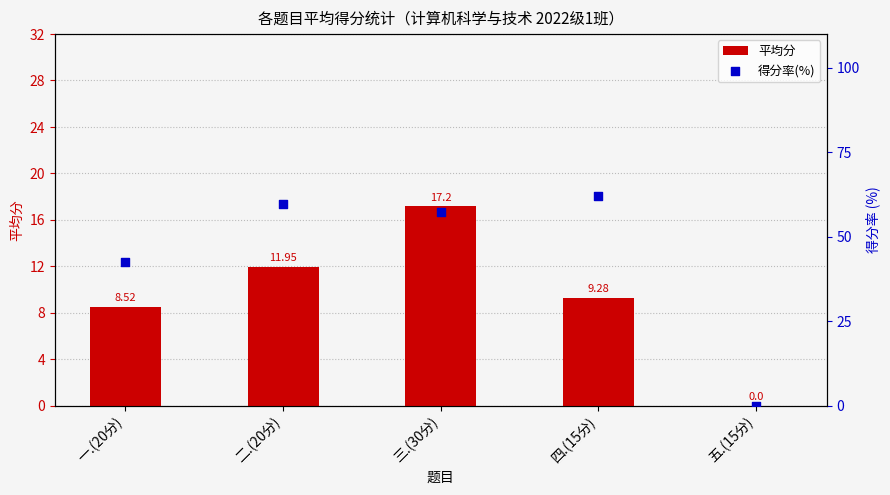

Which series has the largest Y range (max minus min)?

得分率(%)